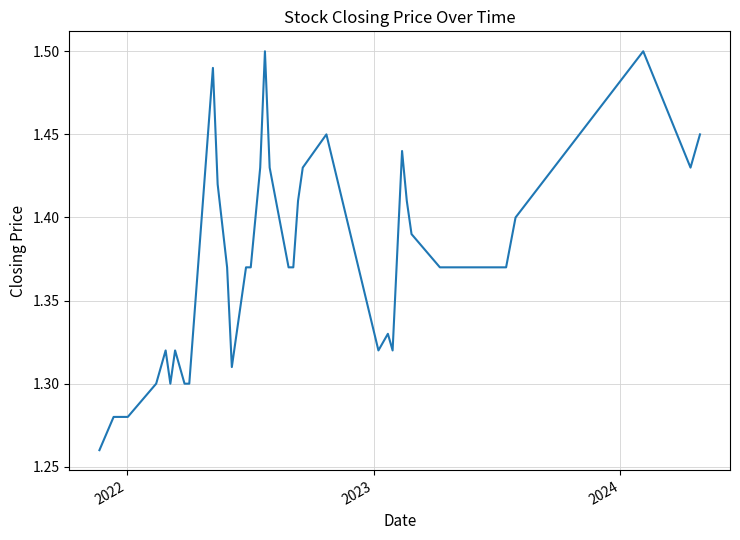

Does the chart display data point markers on the line(s)?

No